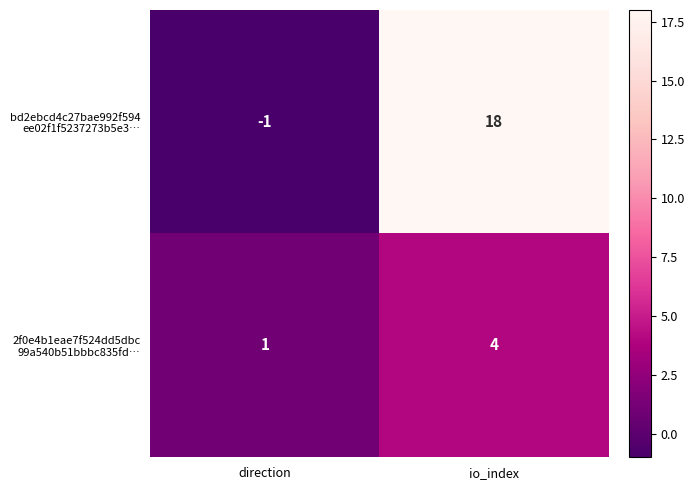

What is the maximum value shown in the chart?

18